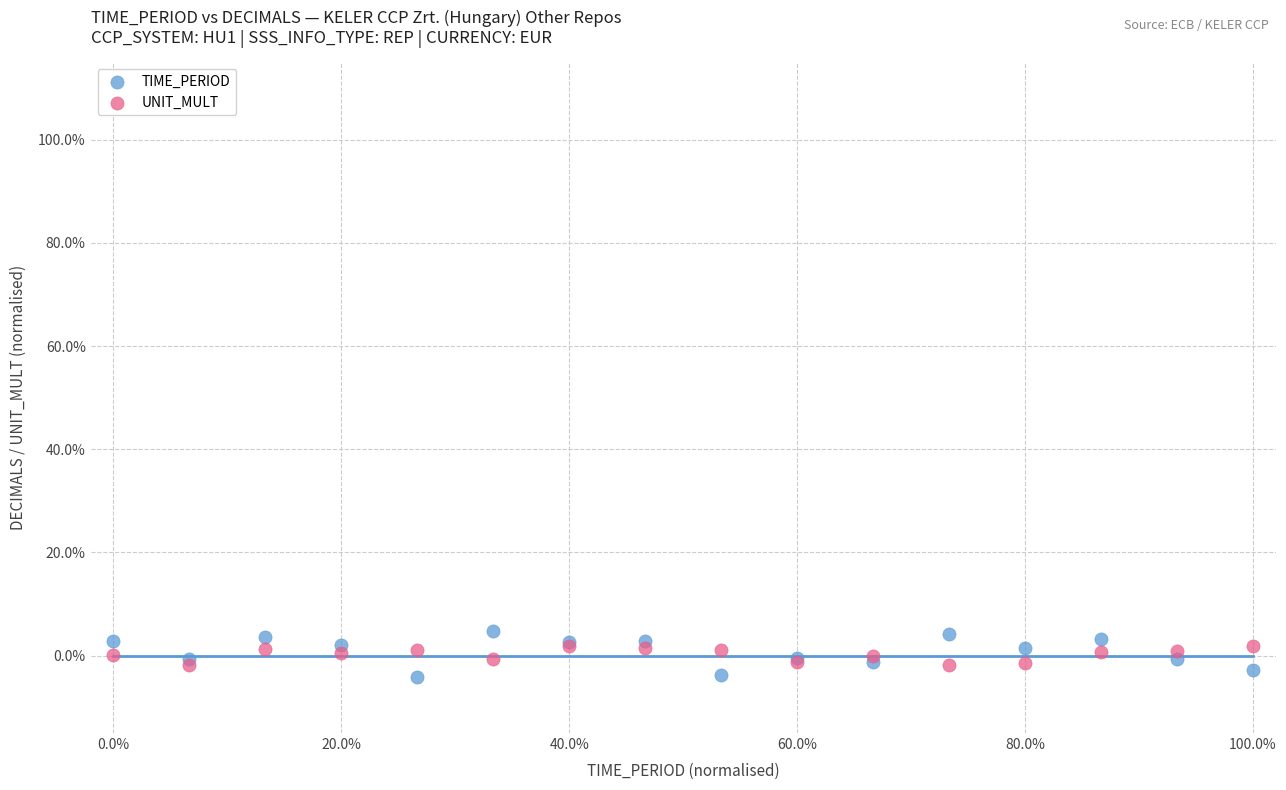

What are all the series names shown in the legend?

TIME_PERIOD, UNIT_MULT